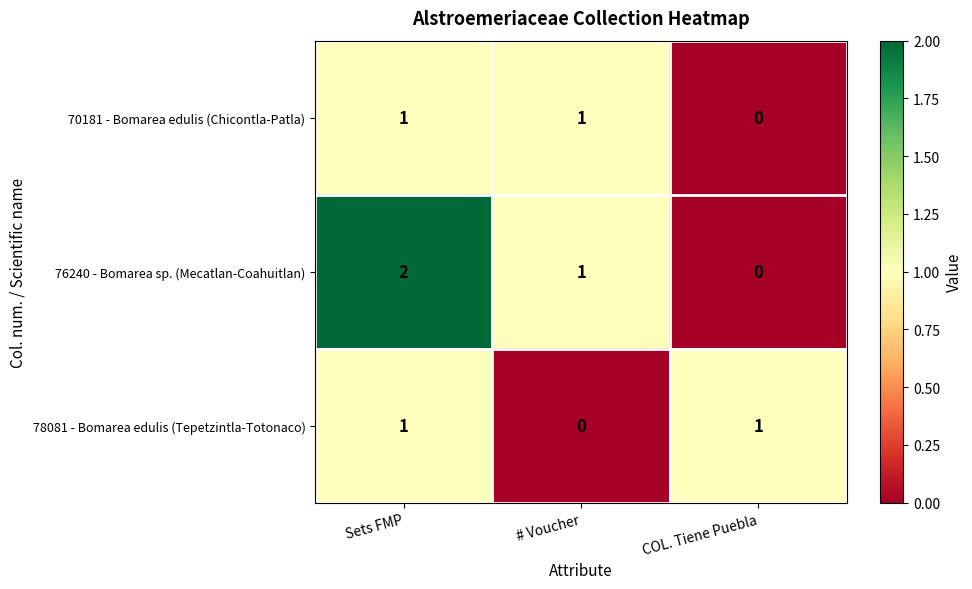

At which label does 76240 - Bomarea sp. (Mecatlan-Coahuitlan) reach its minimum?

COL. Tiene Puebla